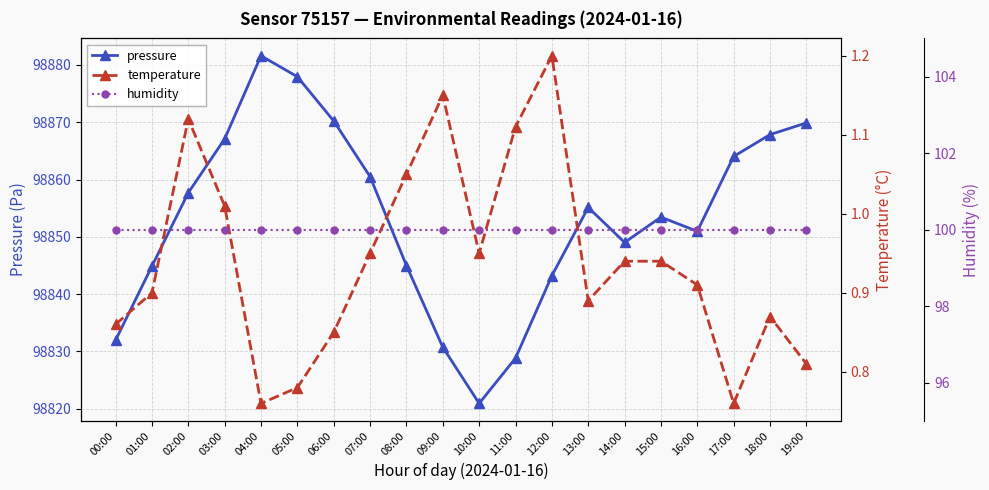

What is the average value of the humidity series?

100.0